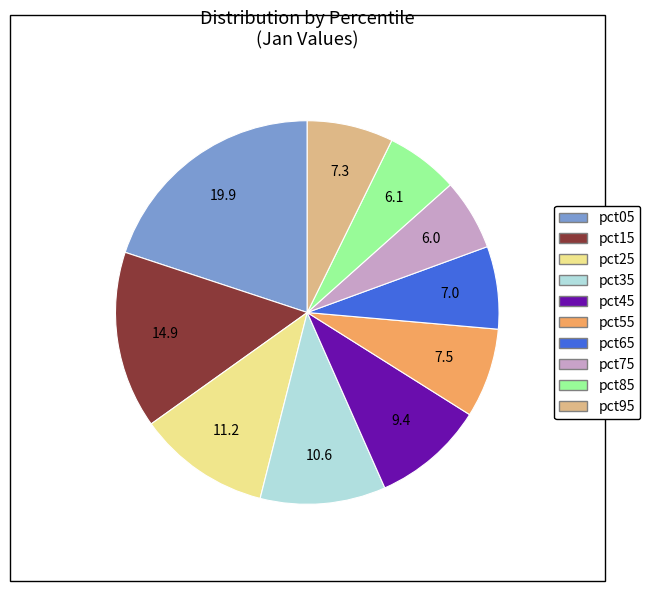

Between pct35 and pct55, which is larger?

pct35